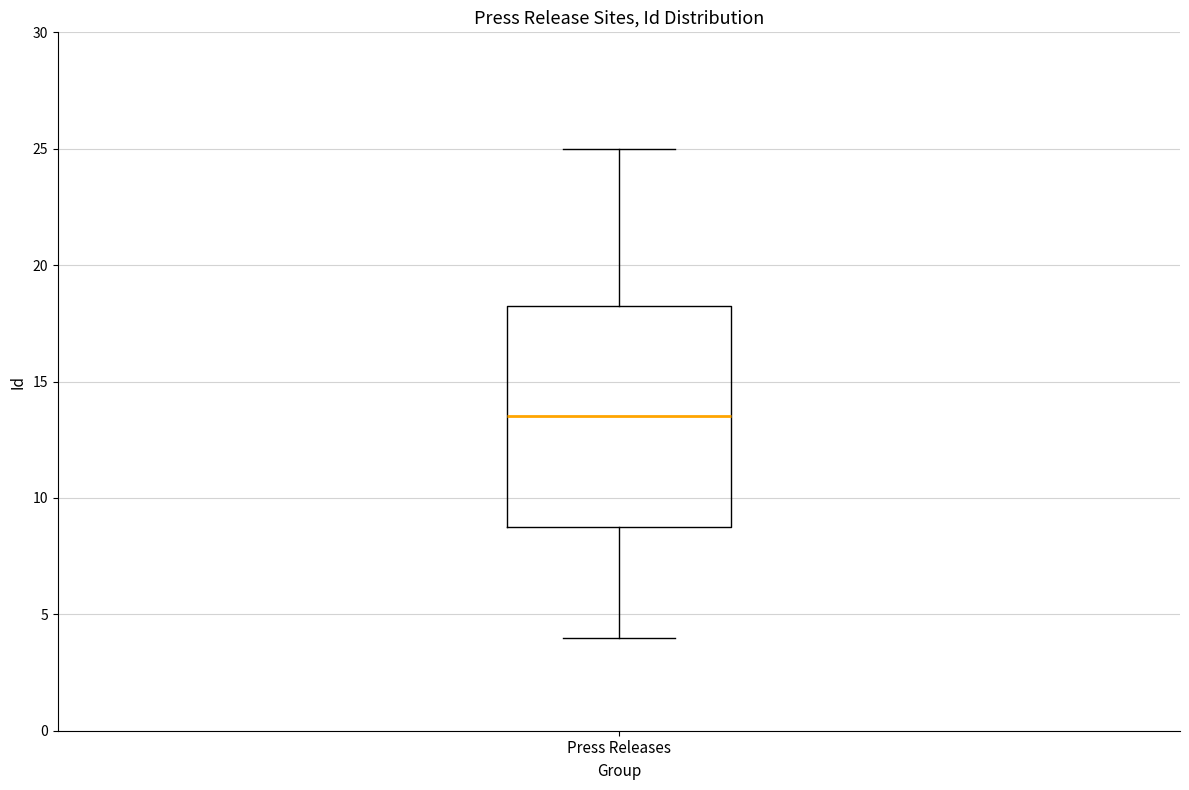

Read this box plot against the y-axis: the position of the median line, the range covered by the box, and the ends of both whiskers. The values are not printed on the chart, so give them approximately, as read against the axis.

median 13.5, box 9.0 to 18.5, whiskers 4.0 to 25.0